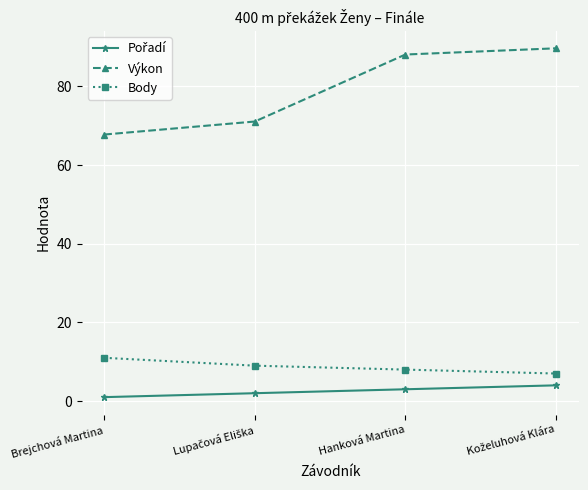

Read the Body value at Brejchová Martina.

11.0